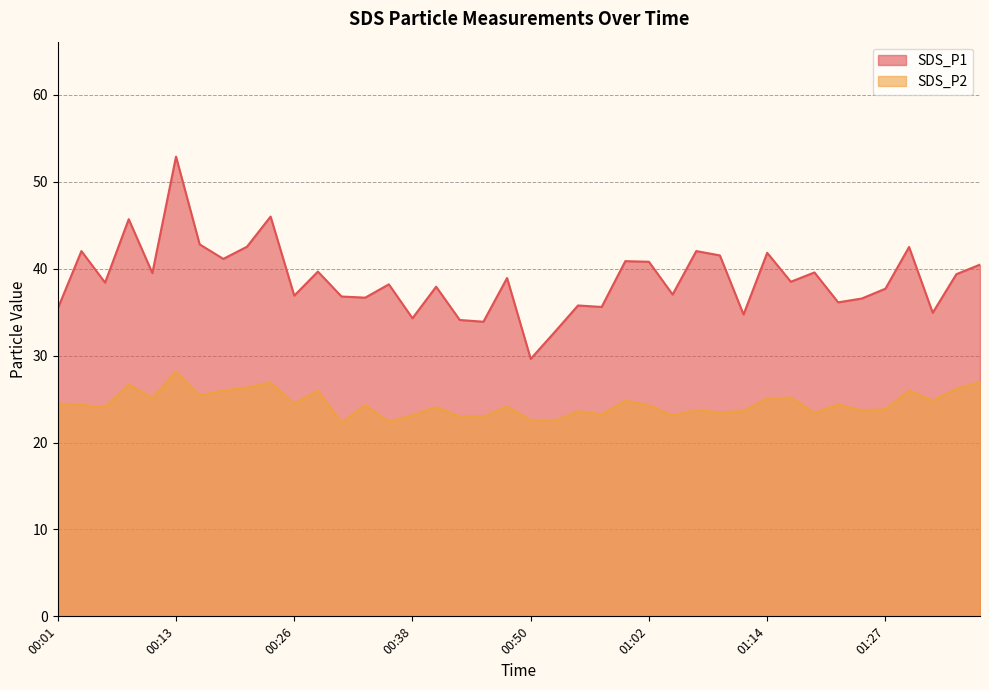

What is the sum of the SDS_P2 values at 00:50 and 00:21?

48.9